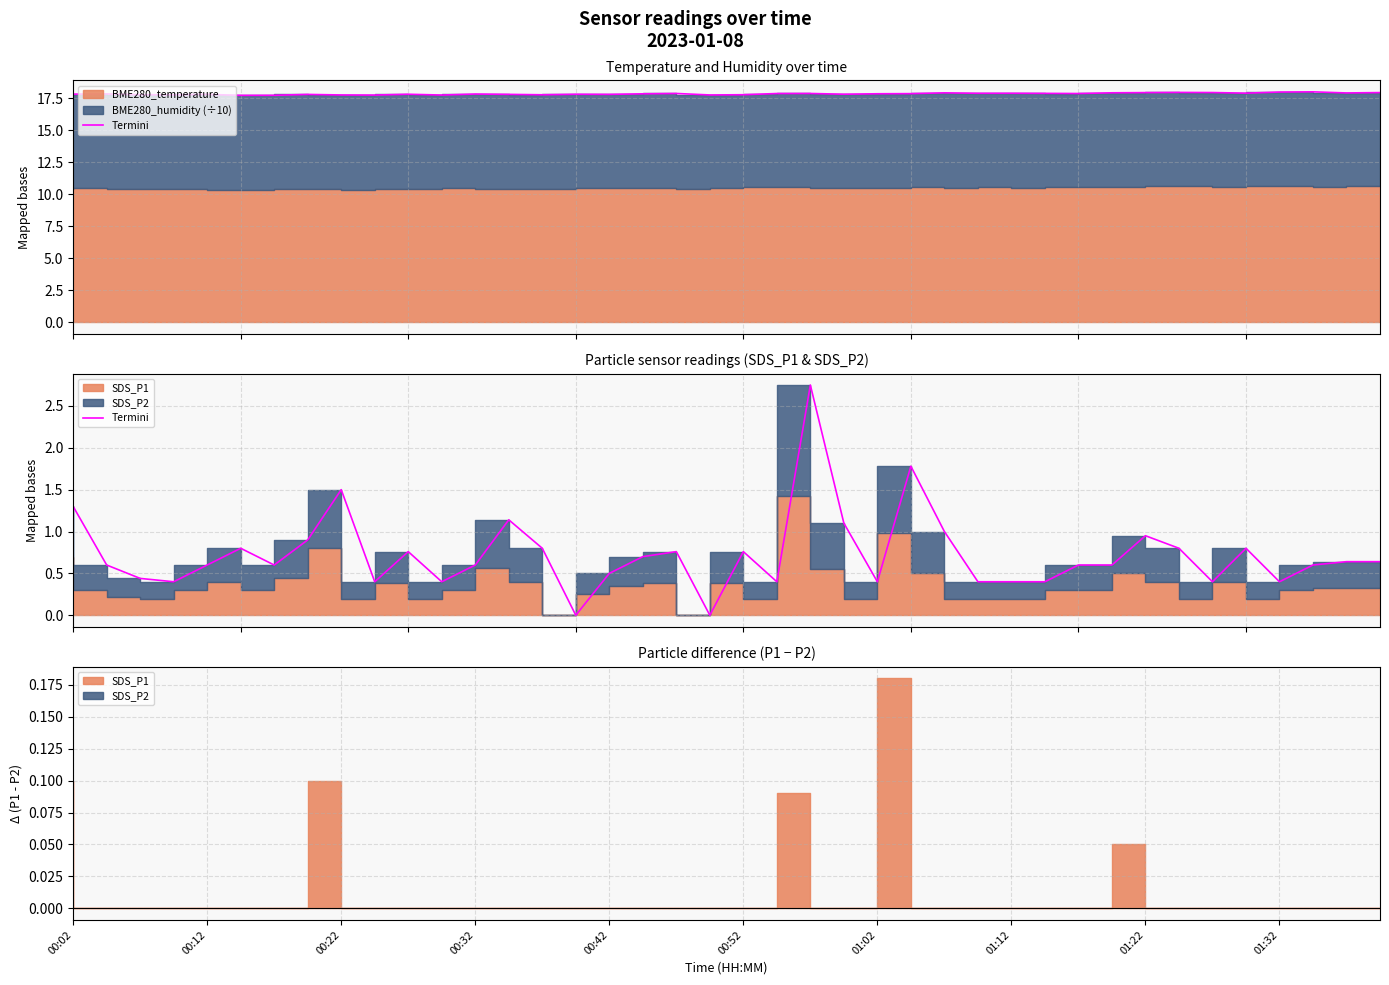

How many values are above zero?

38